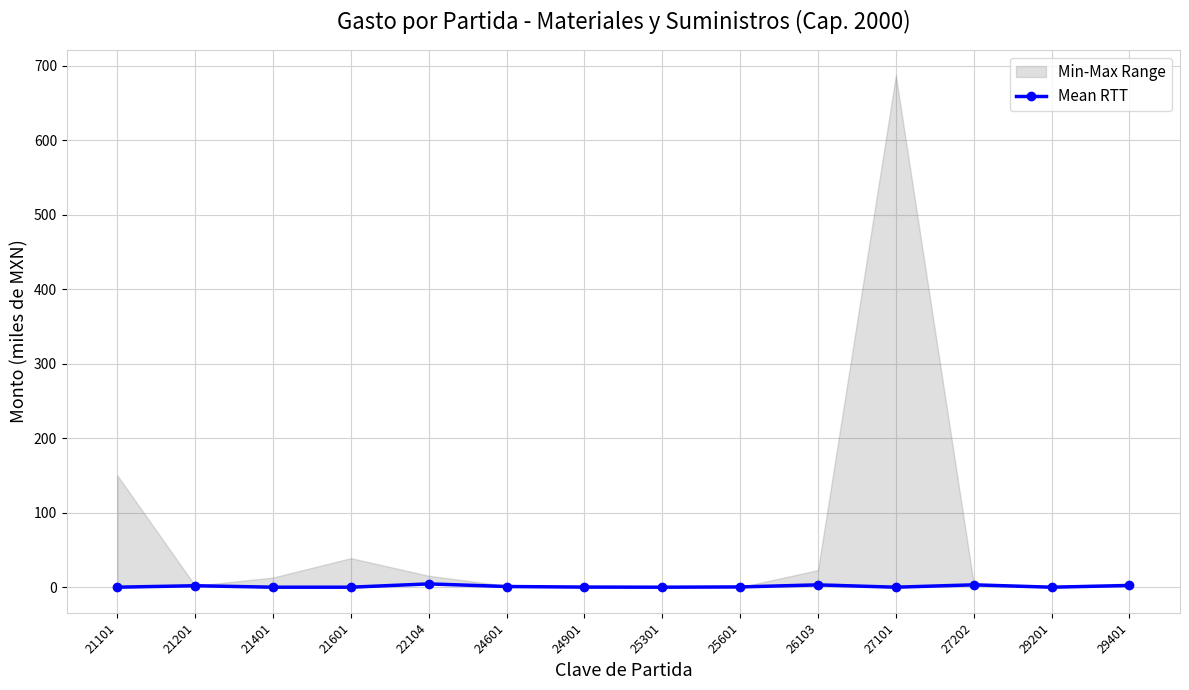

What is the value of the 6th point from the left?

0.9